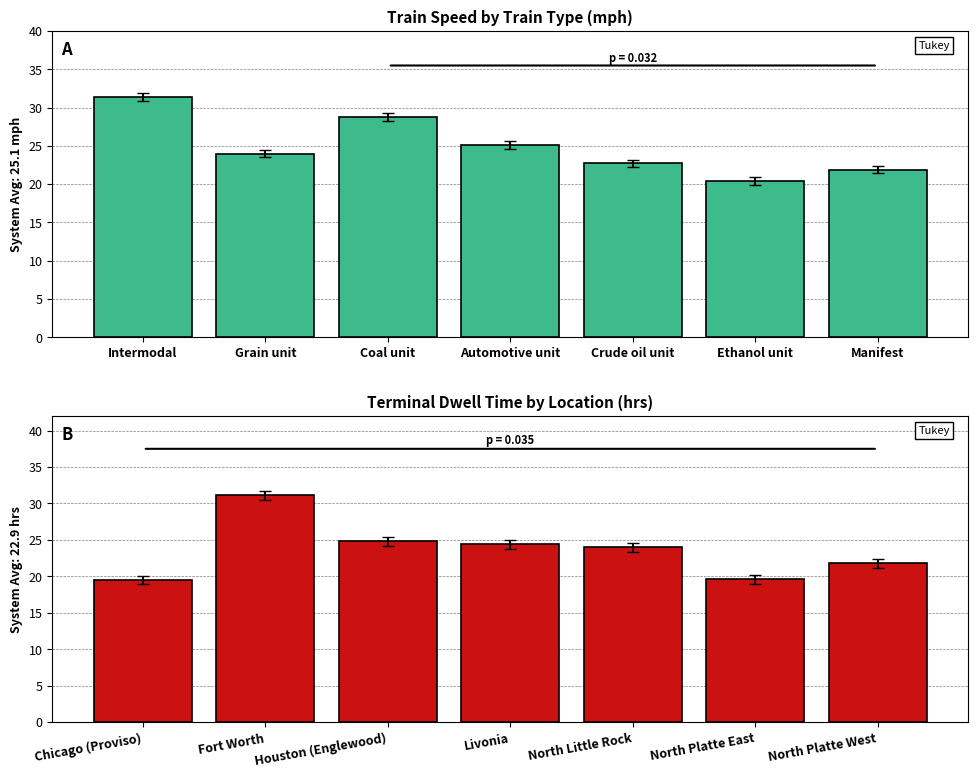

What is the label of the 3rd bar from the left?

Coal unit